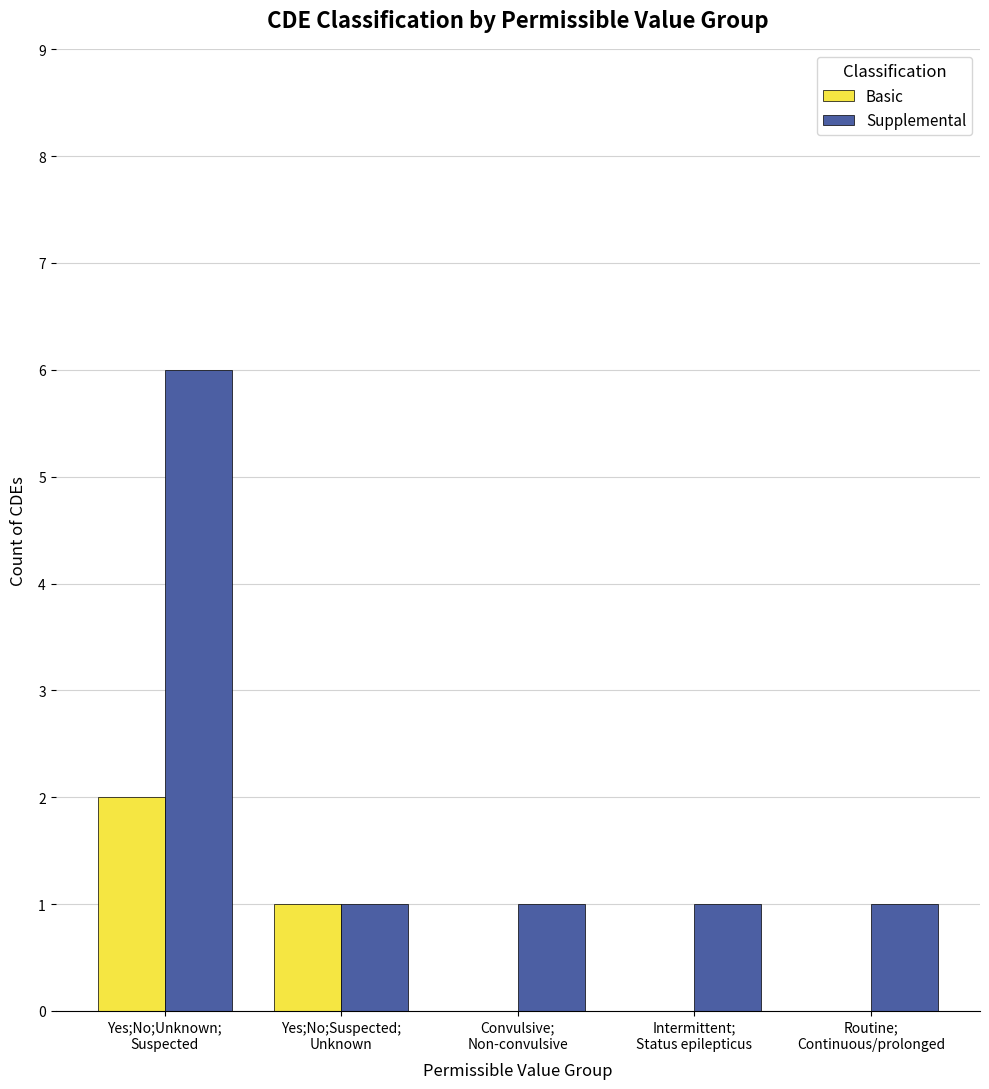

Reading left to right, list all the values displayed in this chart.

Basic: Yes;No;Unknown;
Suspected=2	Yes;No;Suspected;
Unknown=1	Convulsive;
Non-convulsive=0	Intermittent;
Status epilepticus=0	Routine;
Continuous/prolonged=0
Supplemental: Yes;No;Unknown;
Suspected=6	Yes;No;Suspected;
Unknown=1	Convulsive;
Non-convulsive=1	Intermittent;
Status epilepticus=1	Routine;
Continuous/prolonged=1